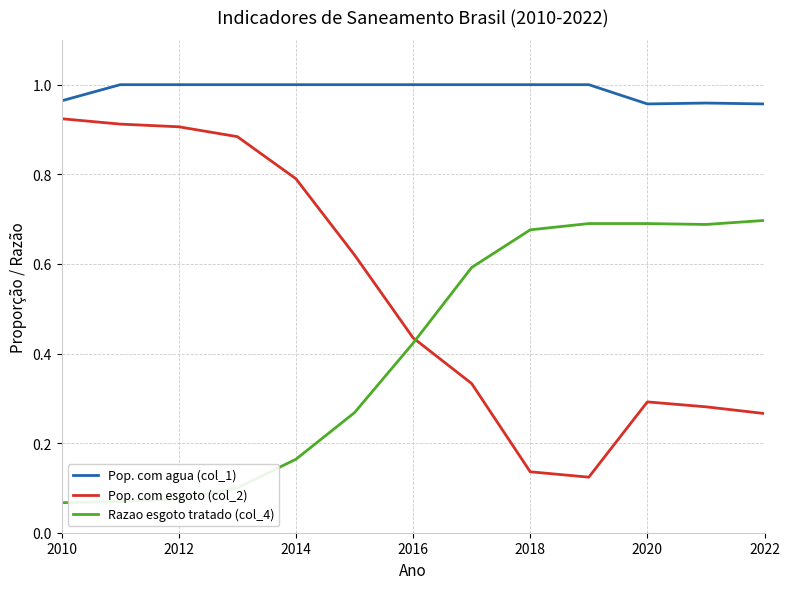

Rank the series by their average value, from lowest to highest.

Razao esgoto tratado (col_4), Pop. com esgoto (col_2), Pop. com agua (col_1)